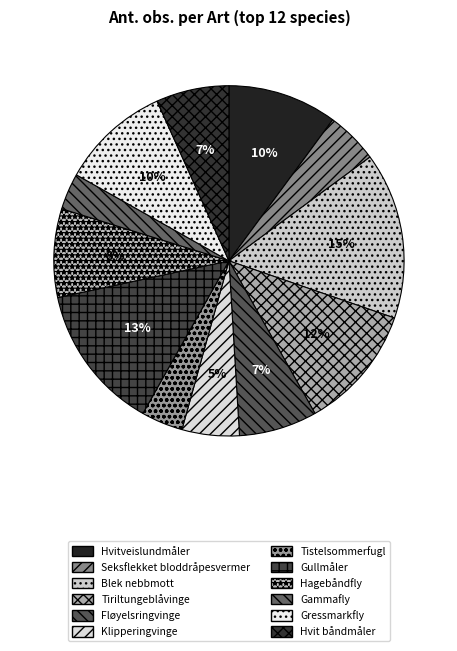

What percentage is the Klipperingvinge slice, to the nearest percent?

5%